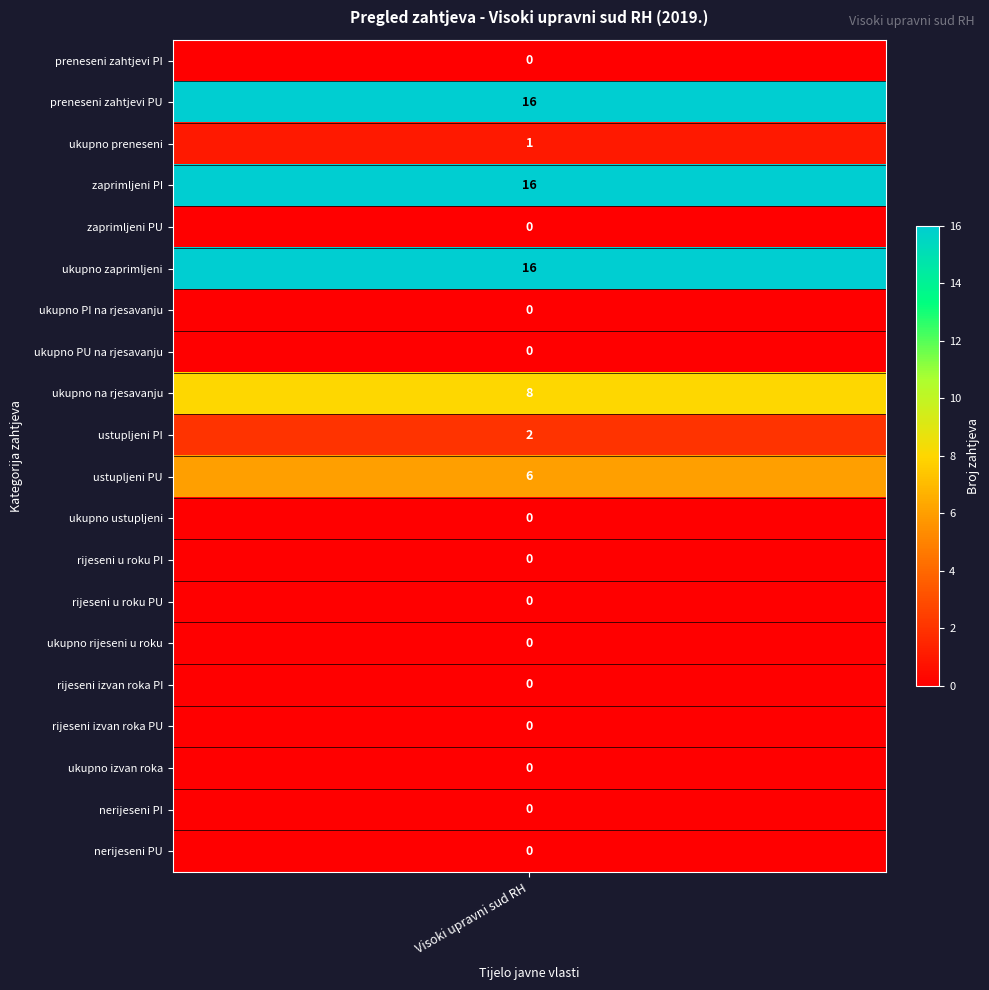

Is it true that the value at 19 is 6?

False